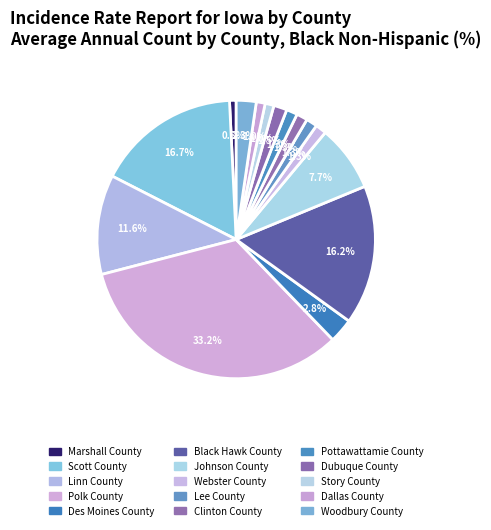

Rank the categories by value from highest to lowest.

Polk County, Scott County, Black Hawk County, Linn County, Johnson County, Des Moines County, Woodbury County, Dubuque County, Webster County, Lee County, Clinton County, Pottawattamie County, Story County, Dallas County, Marshall County